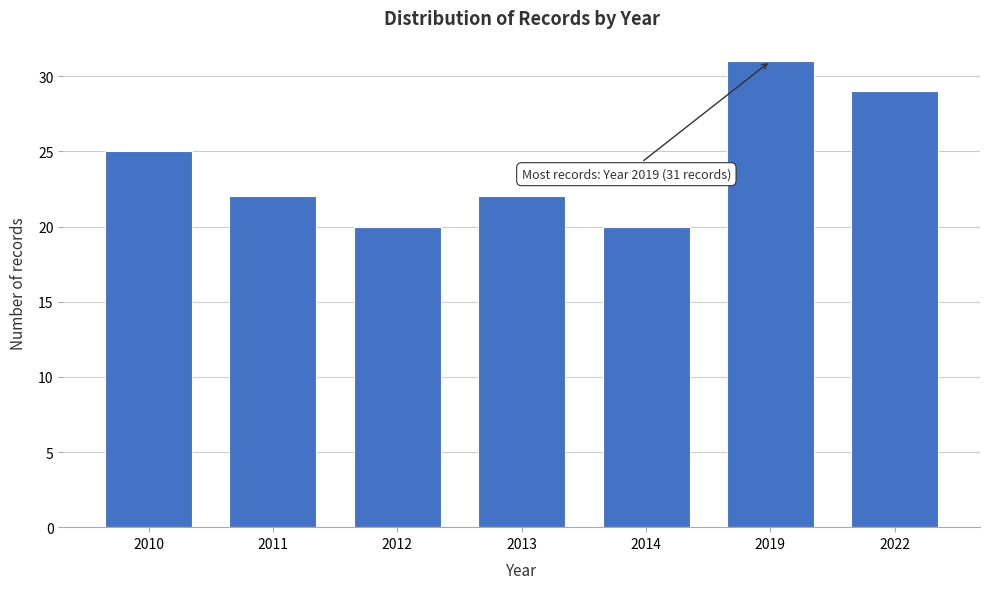

Reading left to right, transcribe all the data shown in this chart.

2010=25	2011=22	2012=20	2013=22	2014=20	2019=31	2022=29